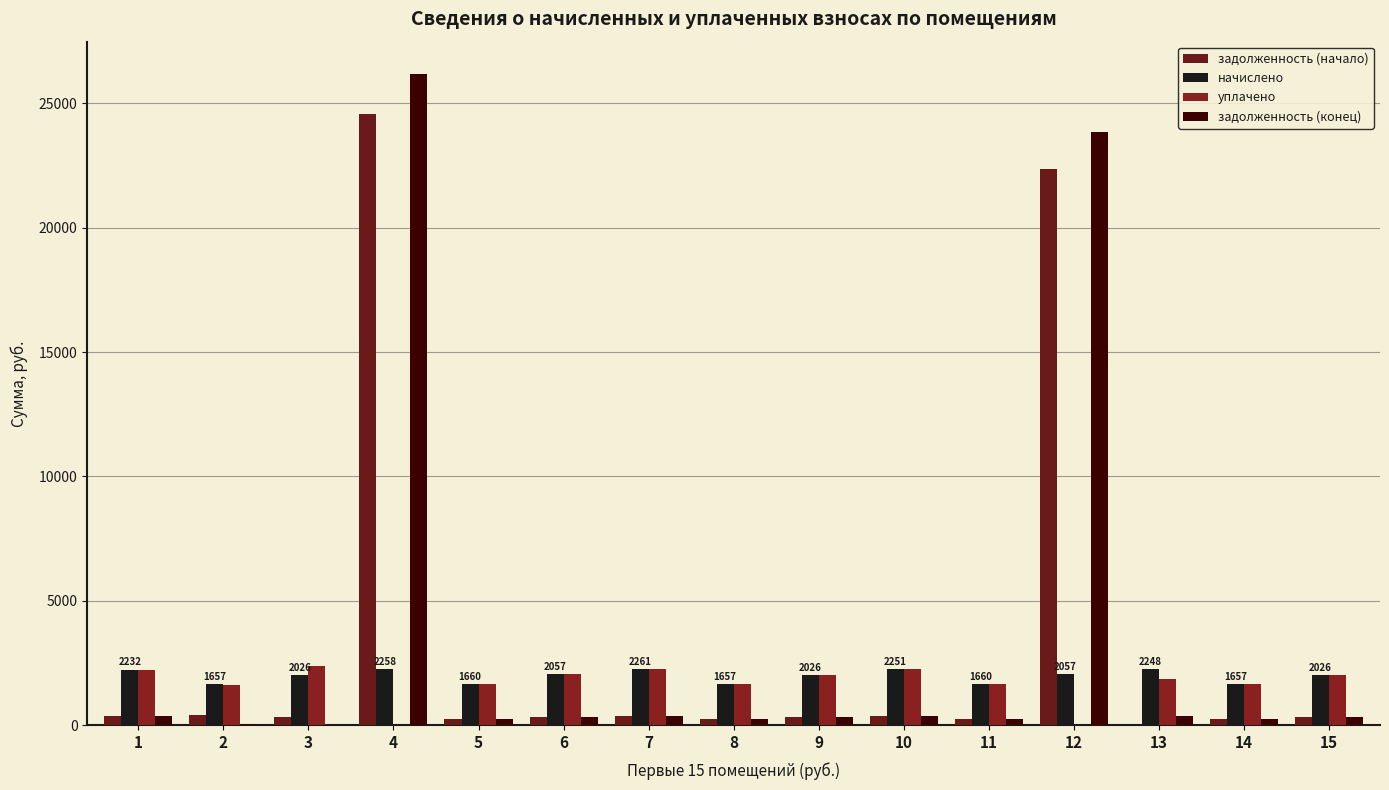

Which series has the widest spread of values?

задолженность (конец)